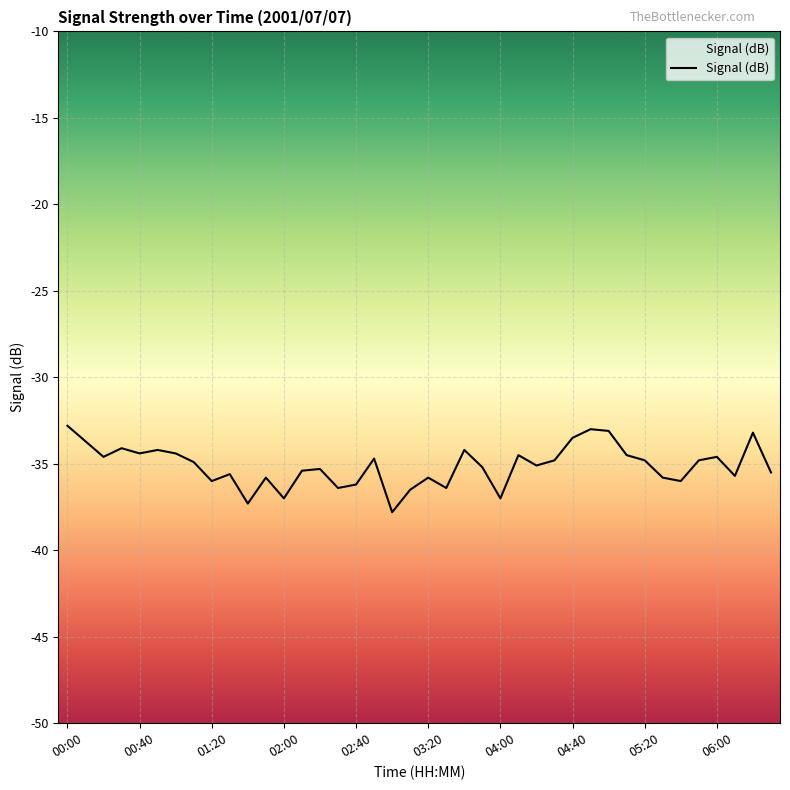

What is the greatest value displayed?

-32.8